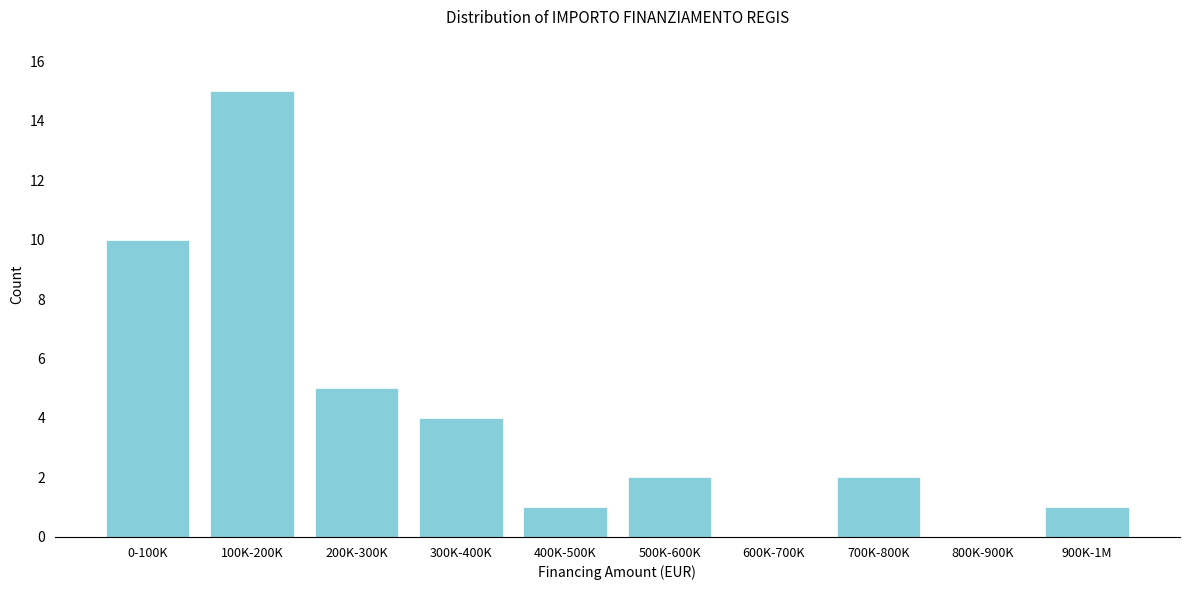

Reading right to left, transcribe all the data shown in this chart.

900K-1M=1	800K-900K=0	700K-800K=2	600K-700K=0	500K-600K=2	400K-500K=1	300K-400K=4	200K-300K=5	100K-200K=15	0-100K=10